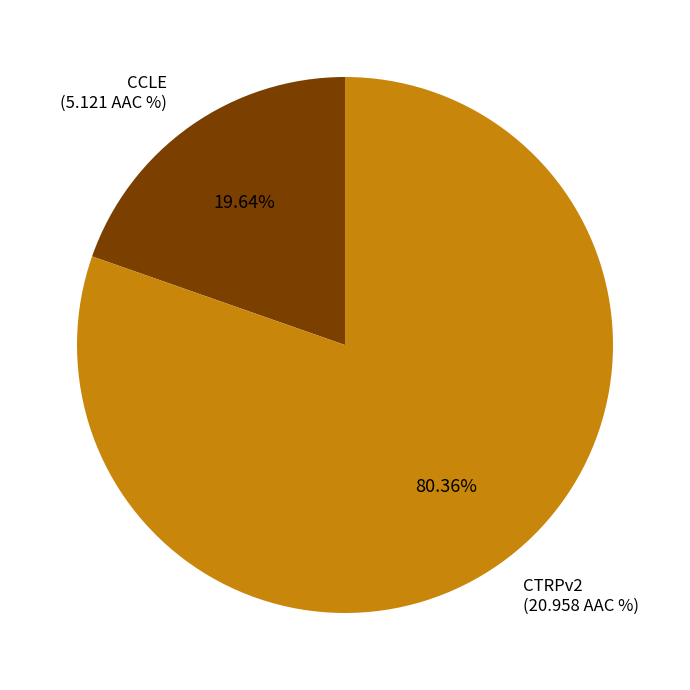

Is the sum of CTRPv2 and CCLE greater than half?

Yes